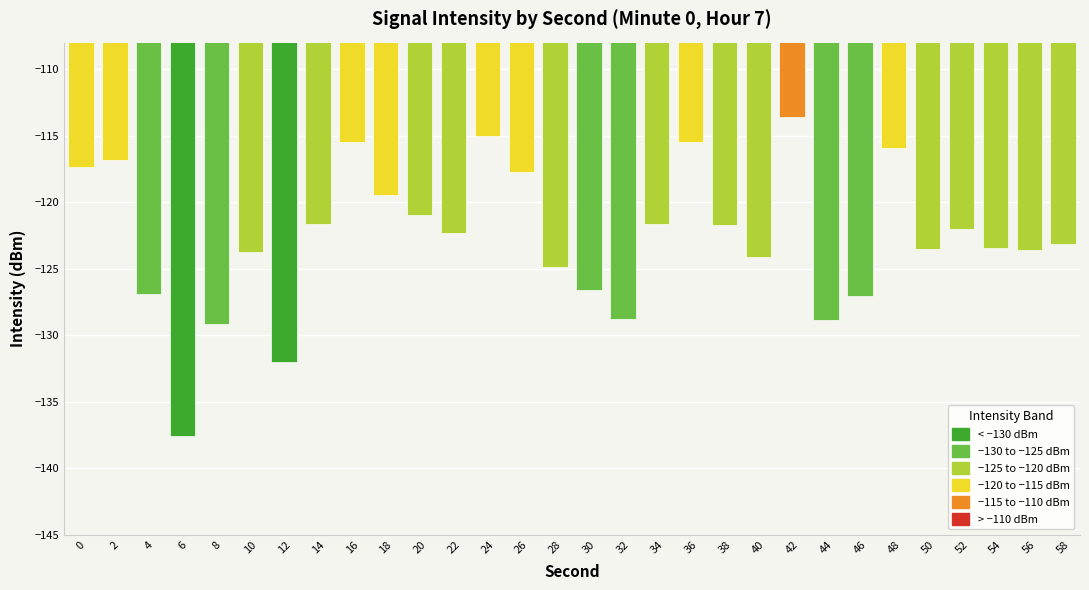

Rank the categories by value from highest to lowest.

42, 24, 16, 36, 48, 2, 0, 26, 18, 20, 34, 14, 38, 52, 22, 58, 54, 50, 56, 10, 40, 28, 30, 4, 46, 32, 44, 8, 12, 6